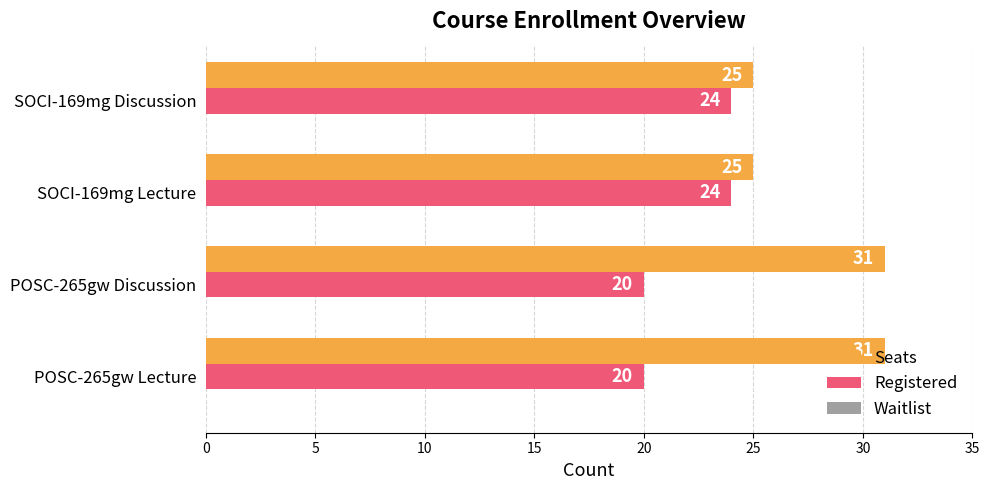

Rank the series by their maximum value, from highest to lowest.

Seats, Registered